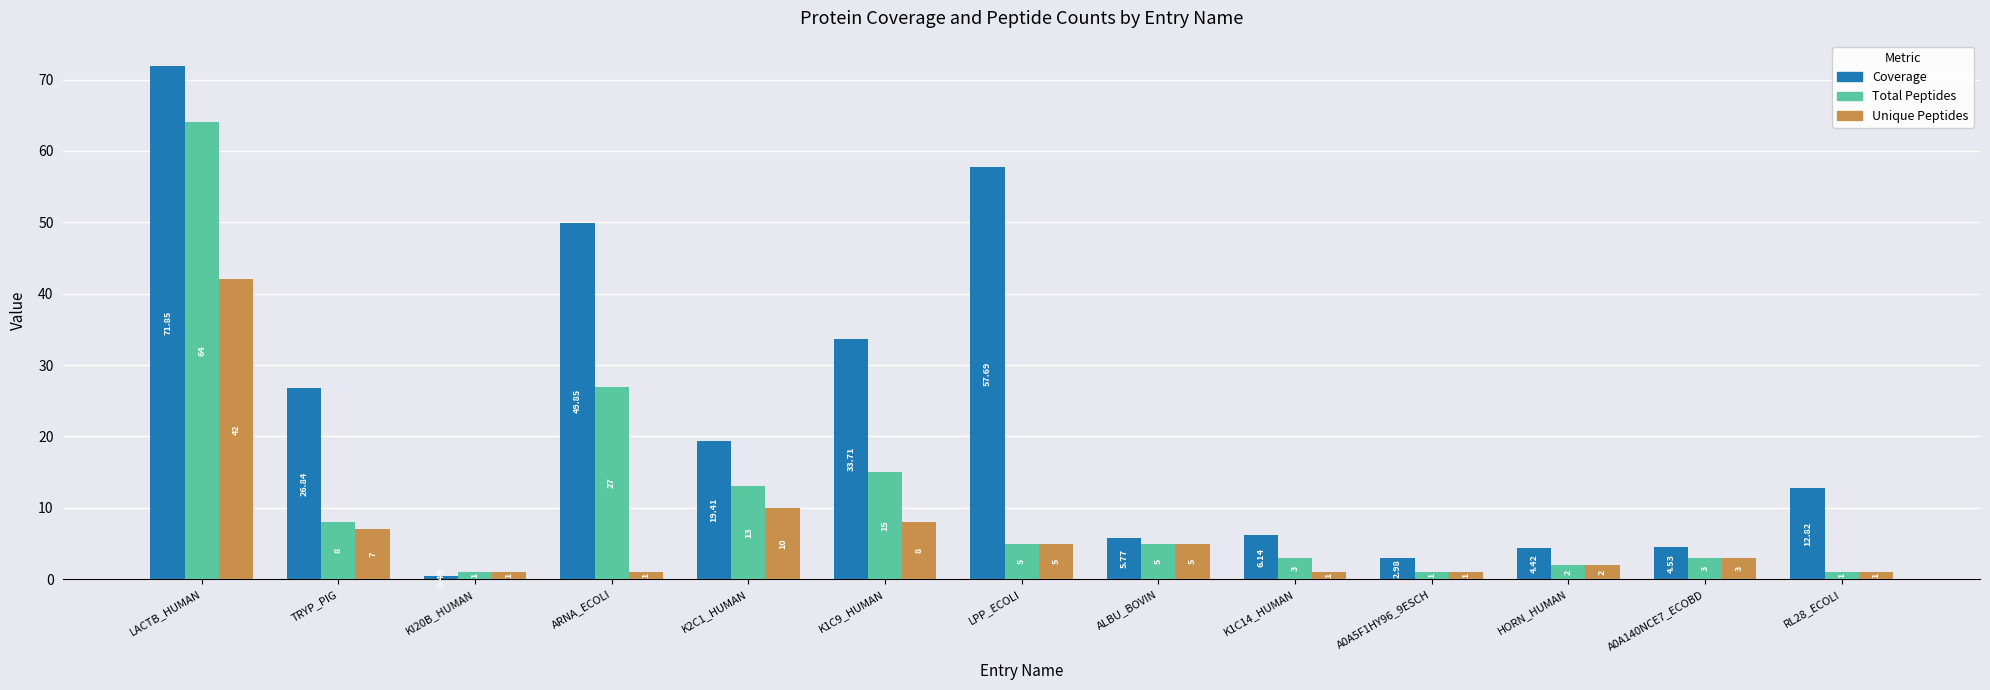

What position from the right is TRYP_PIG?

12